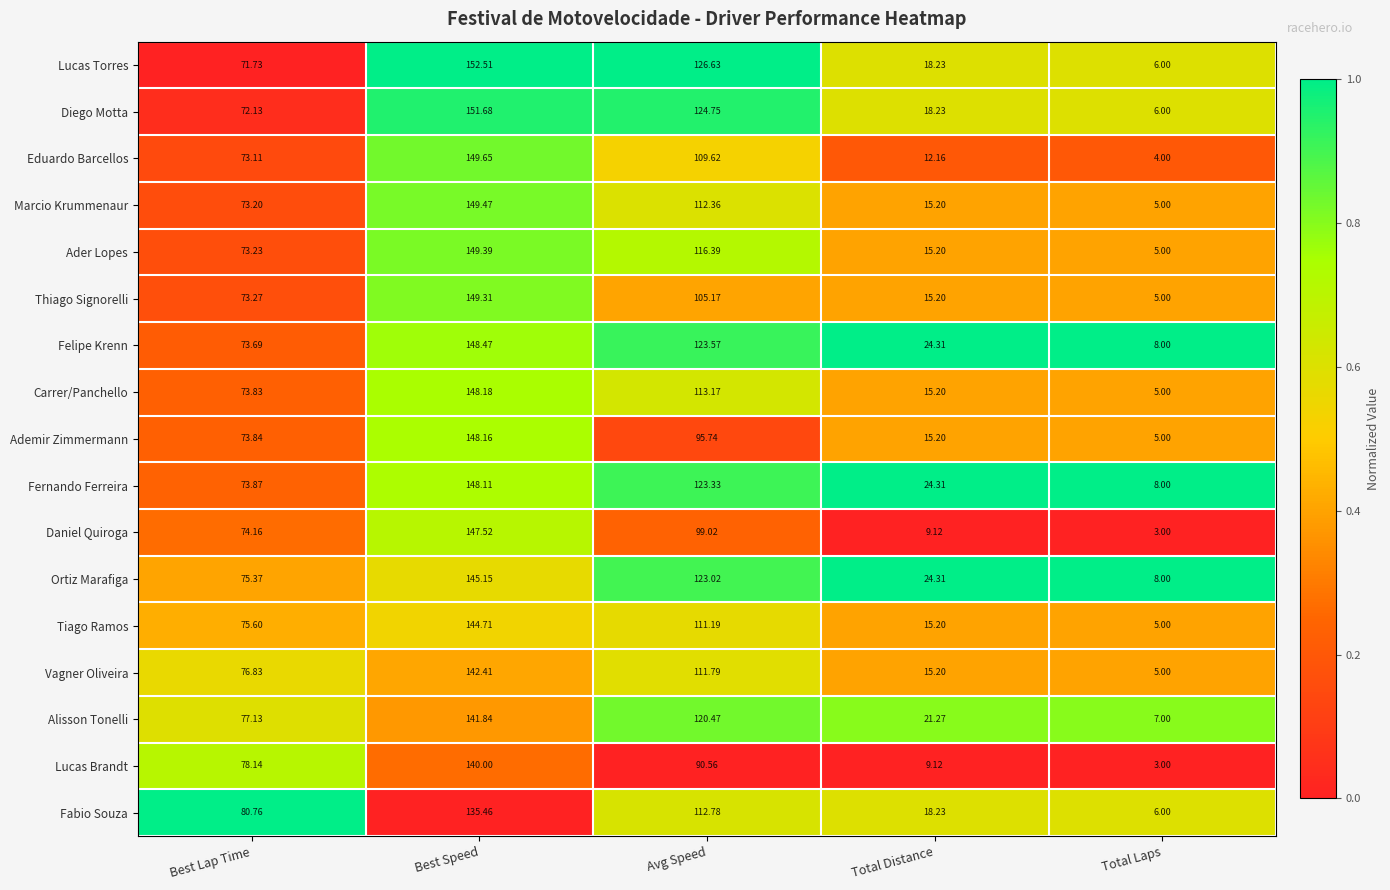

Where does the Lucas Torres series first go above 71?

Best Lap Time